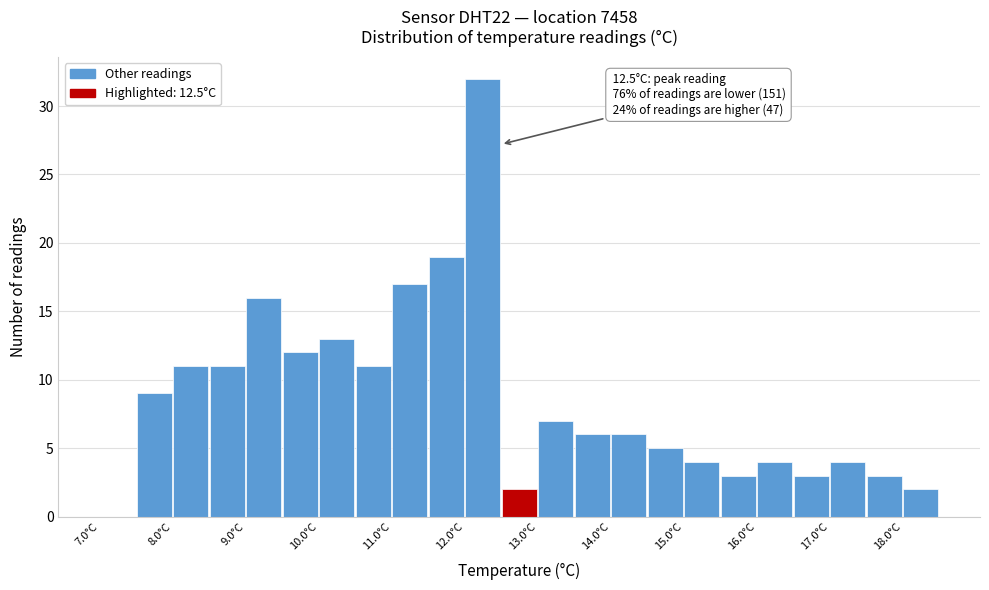

Which range on the x-axis has the tallest bar?

12.0 to 12.5